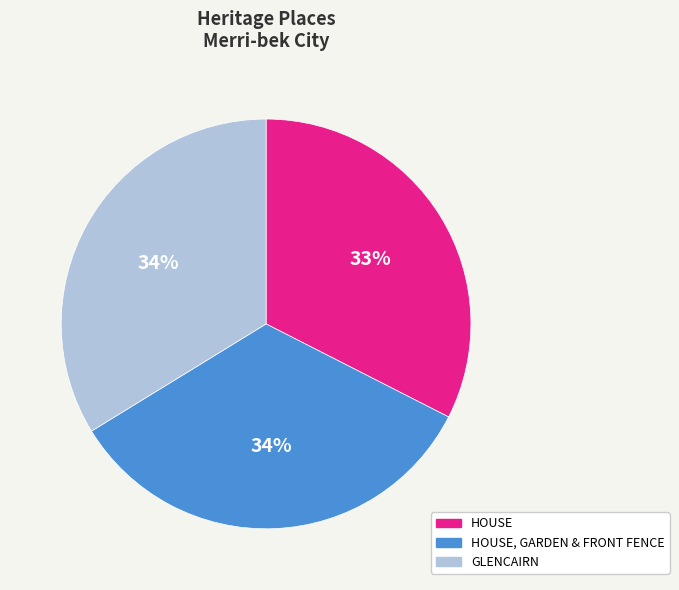

Count the number of slices in the pie.

3